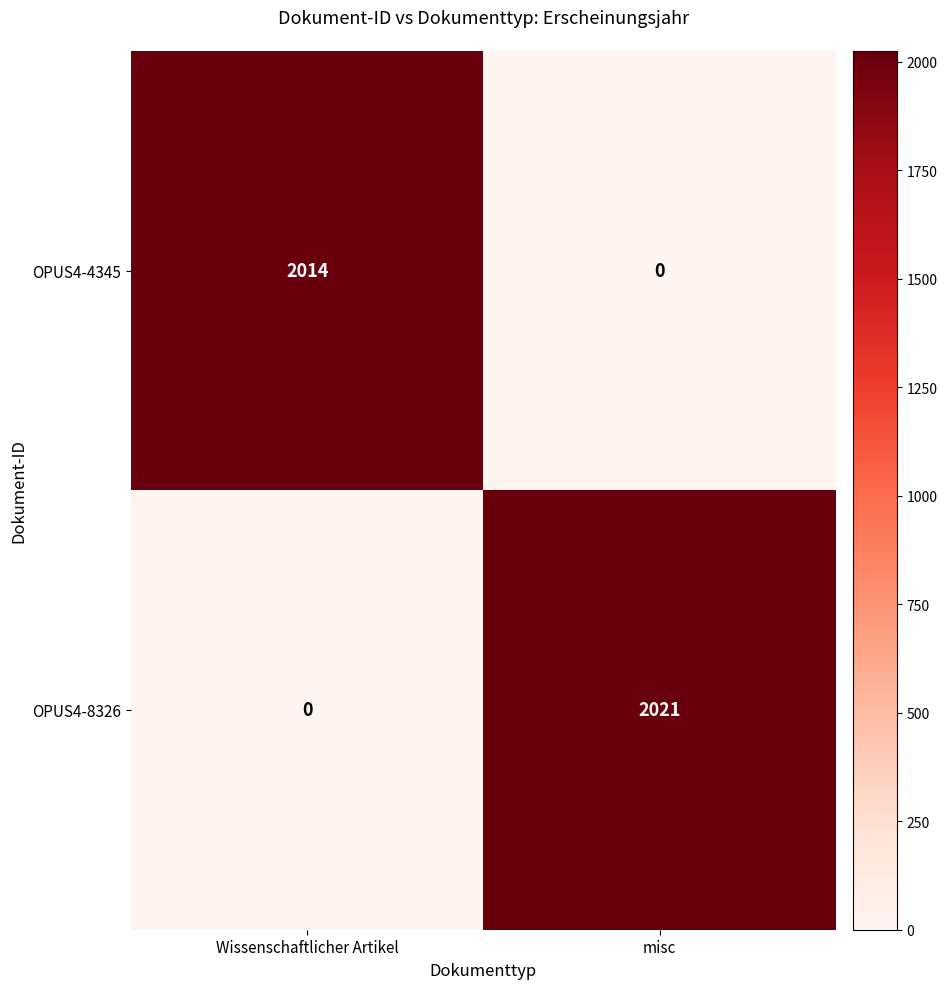

Where is OPUS4-8326 nearest to the value 1010?

Wissenschaftlicher Artikel